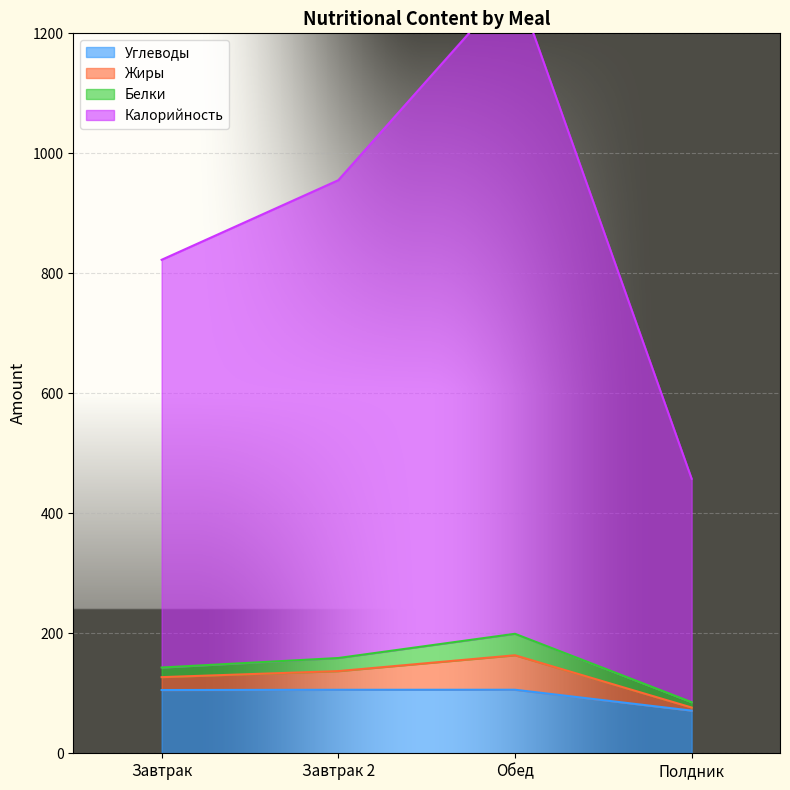

The Углеводы series shows 47.7 at Завтрак. True or false?

False